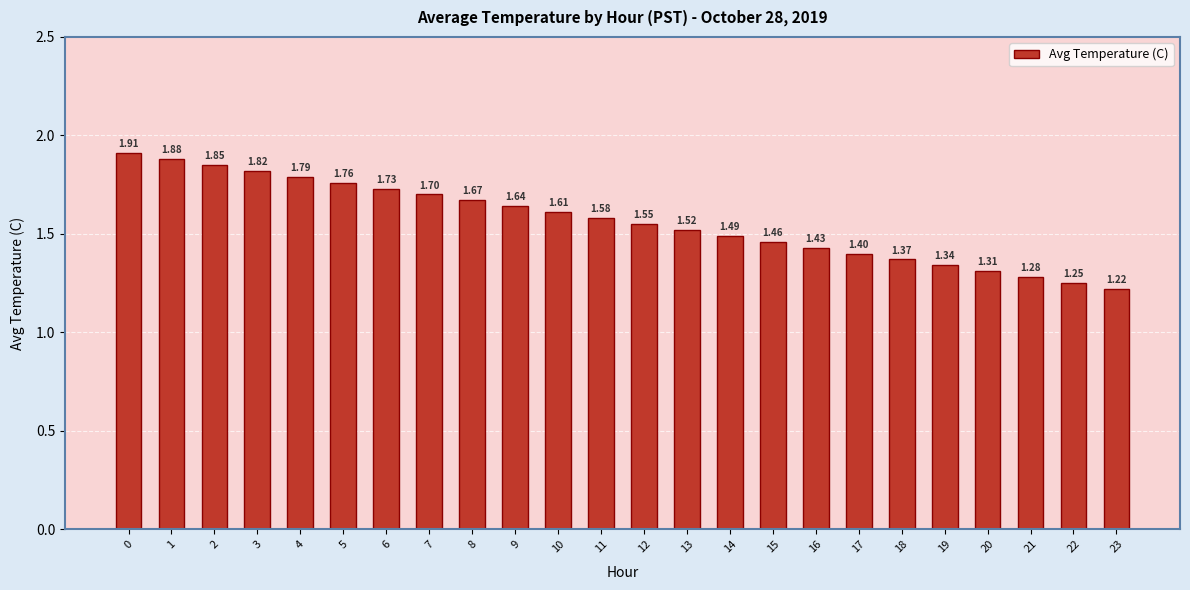

Rank the categories by value from lowest to highest.

23, 22, 21, 20, 19, 18, 17, 16, 15, 14, 13, 12, 11, 10, 9, 8, 7, 6, 5, 4, 3, 2, 1, 0